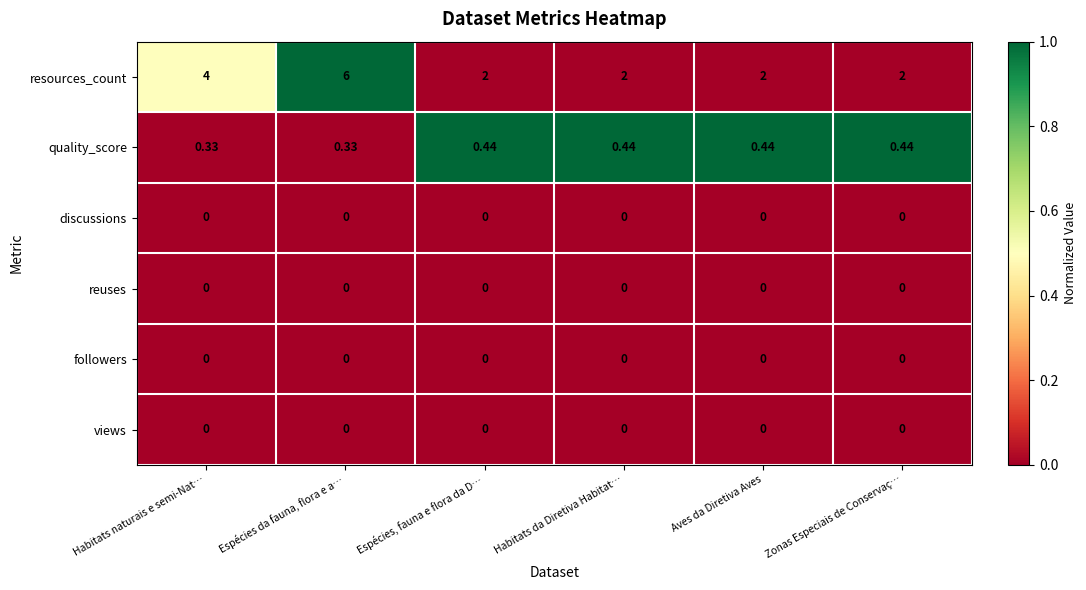

Which series has the largest total across all categories?

resources_count